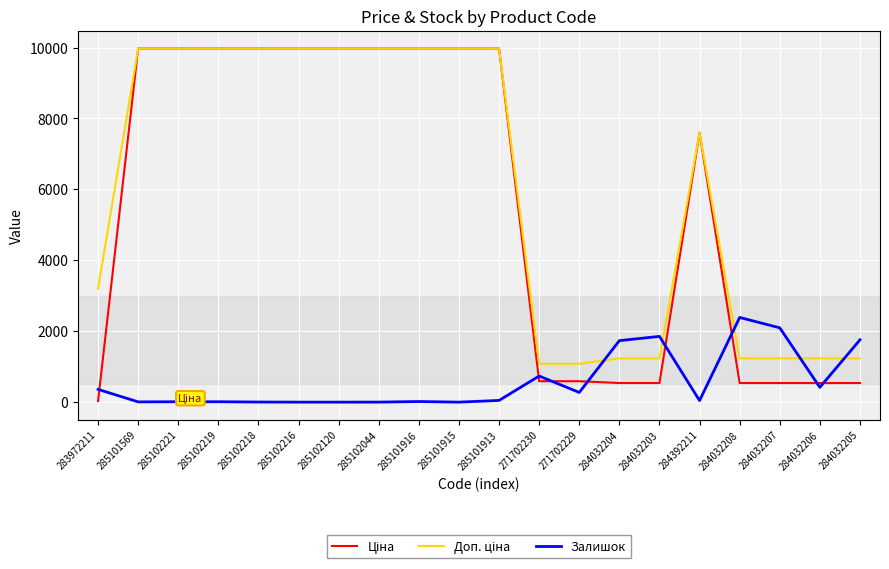

What is the greatest value displayed?

9975.0